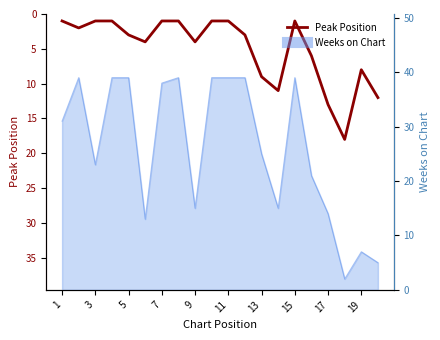

Reading left to right, transcribe all the data shown in this chart.

1	2	1	1	3	4	1	1	4	1	1	3	9	11	1	6	13	18	8	12